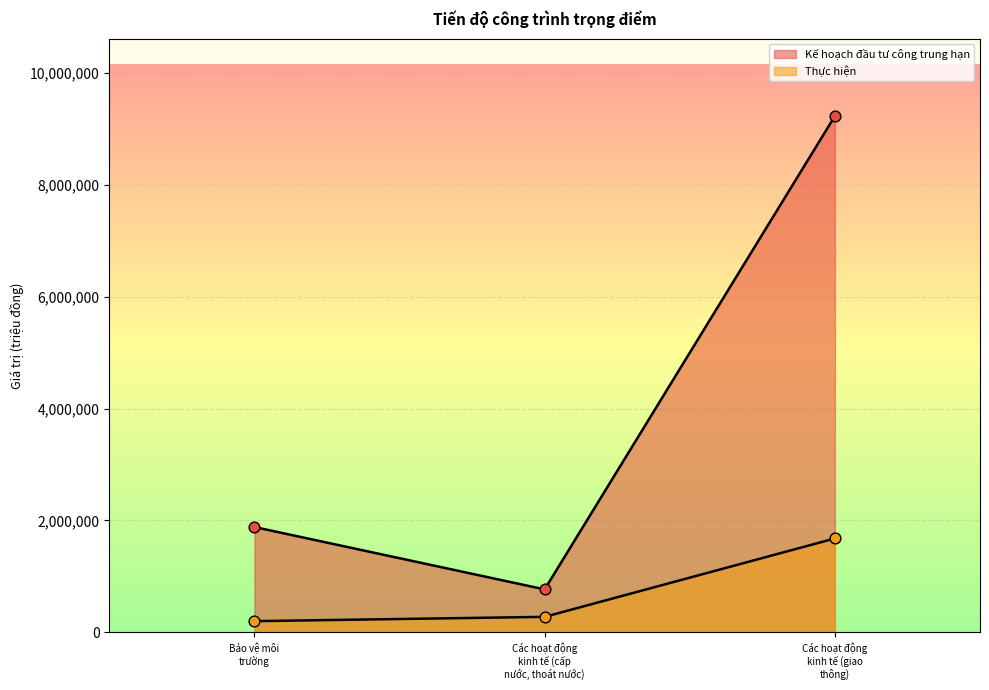

Which series has the largest Y range (max minus min)?

Kế hoạch đầu tư công trung hạn